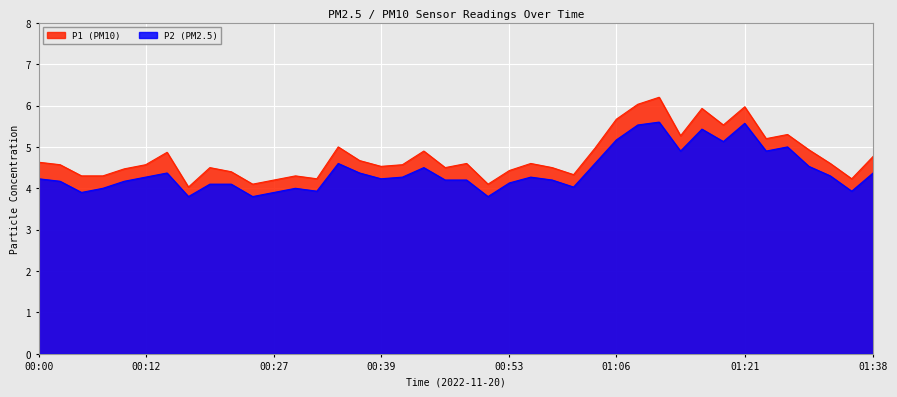

The P2 series shows 3.8 at 00:17. True or false?

True